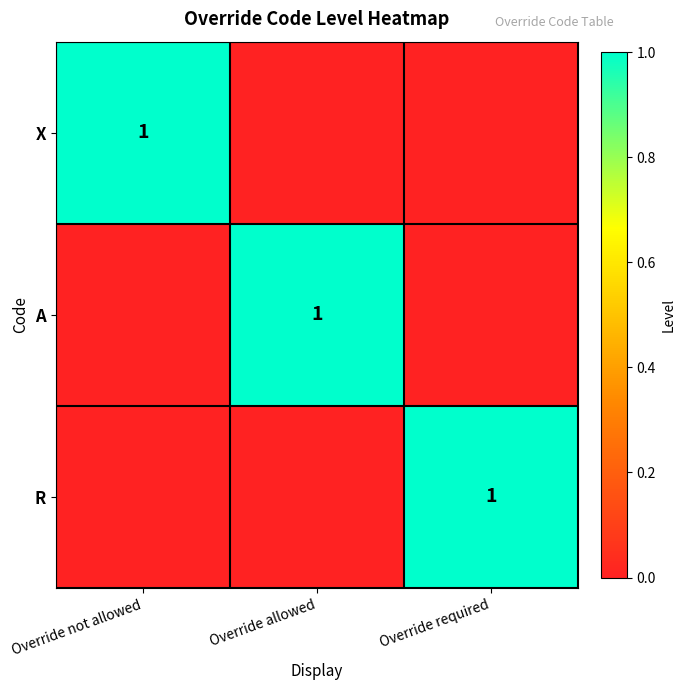

How many values in the R series exceed 0?

1